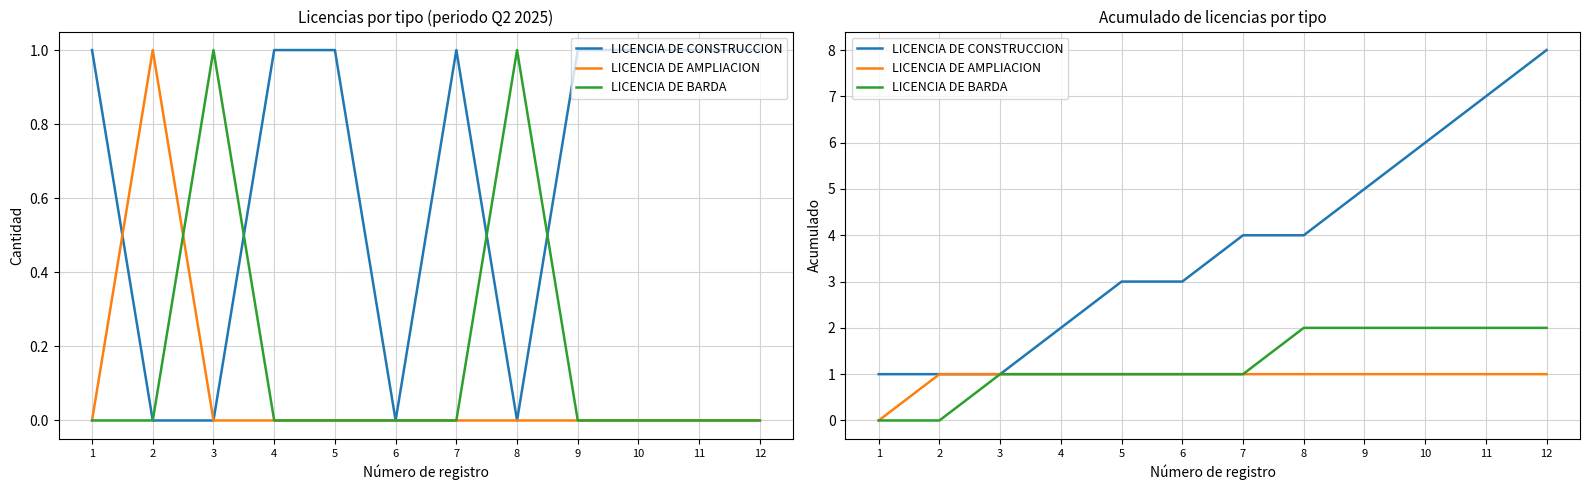

What is the difference between the maximum and minimum values in the LICENCIA DE CONSTRUCCION series?

7